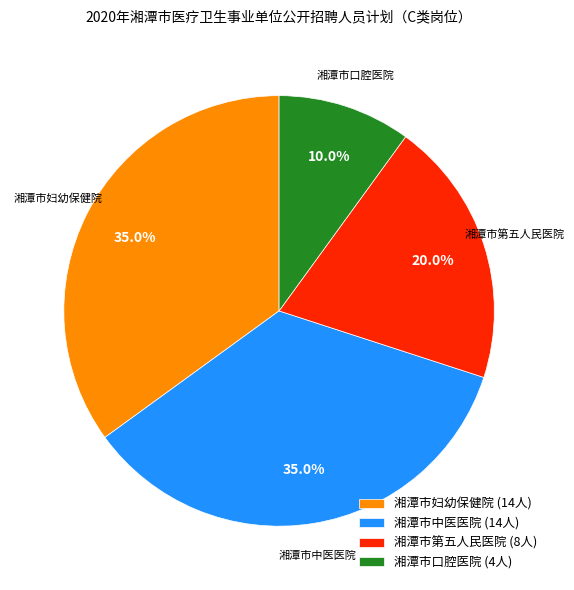

Do 湘潭市口腔医院 and 湘潭市中医医院 together represent more than half of the pie?

No